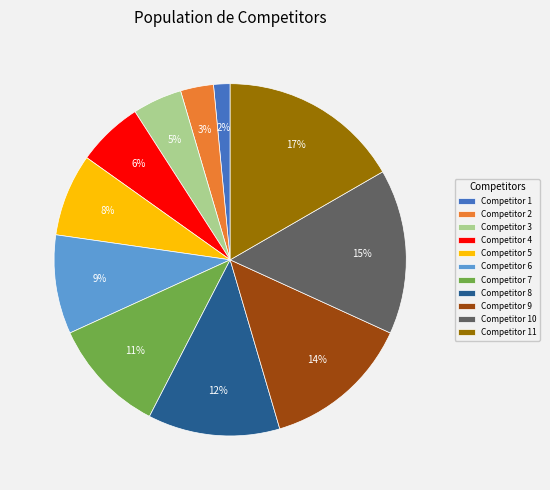

Do Competitor 4 and Competitor 11 together represent more than half of the pie?

No